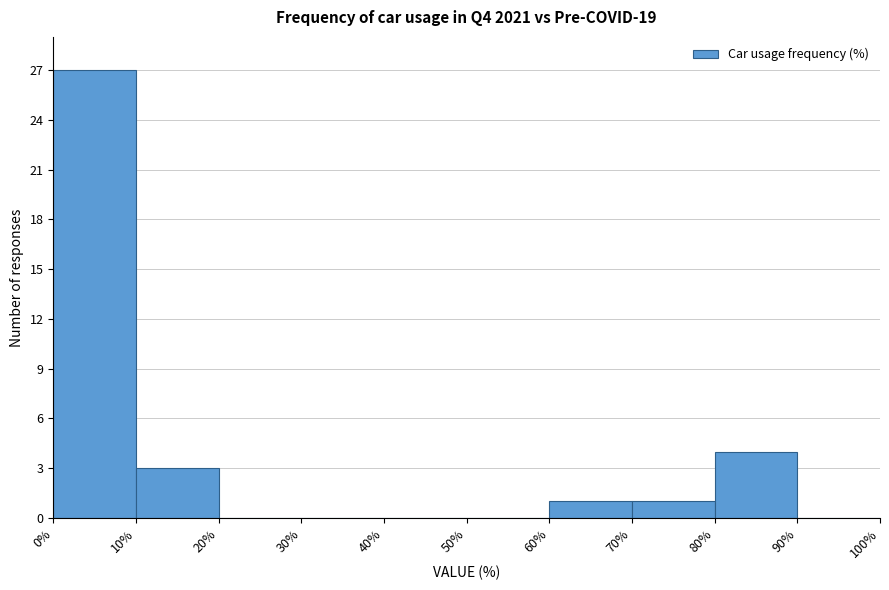

Reading left to right, transcribe this chart: for each bar, give the range it covers on the x-axis and its height. The values are not printed on the chart, so give them approximately, as read against the axis.

0% to 10%: 27
10% to 20%: 3
20% to 30%: 0
30% to 40%: 0
40% to 50%: 0
50% to 60%: 0
60% to 70%: 1
70% to 80%: 1
80% to 90%: 4
90% to 100%: 0